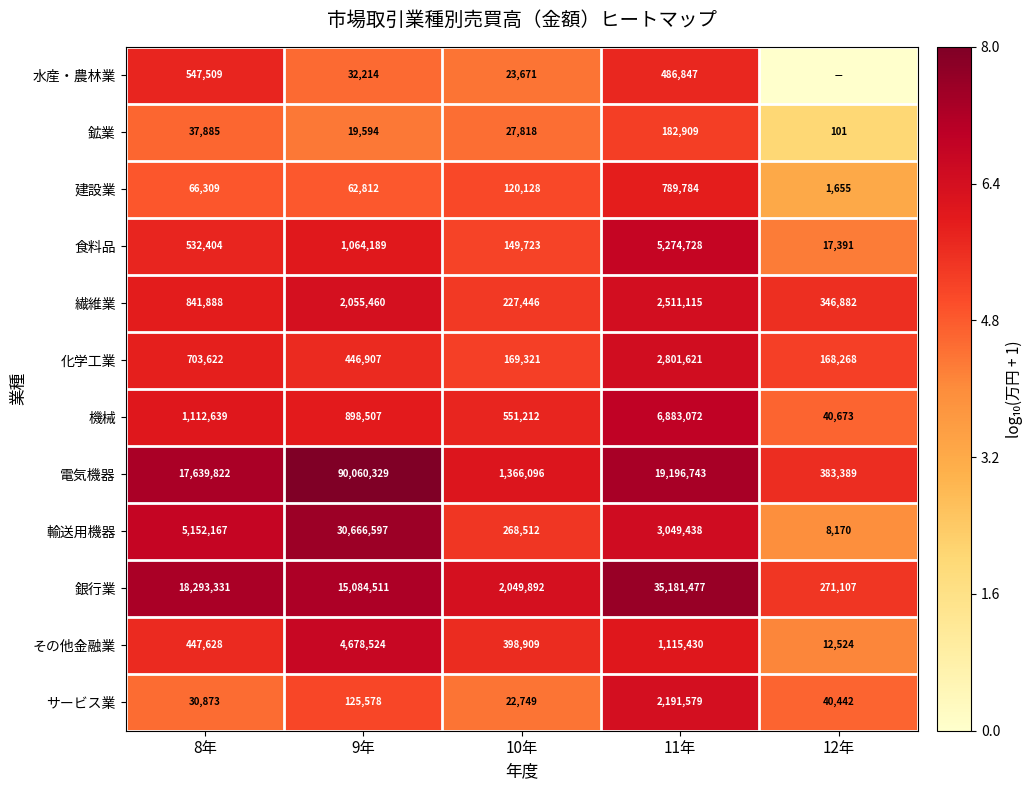

What is the difference between the maximum and minimum values in the 繊維業 series?

2283669